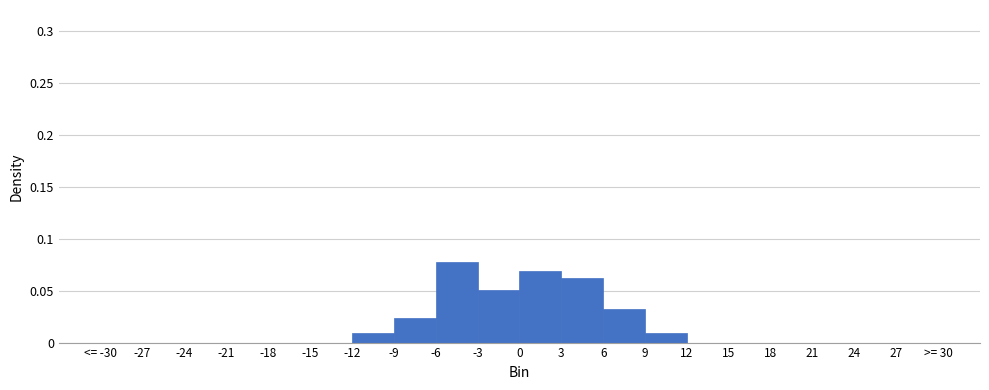

Which label corresponds to the largest value in the chart?

-6